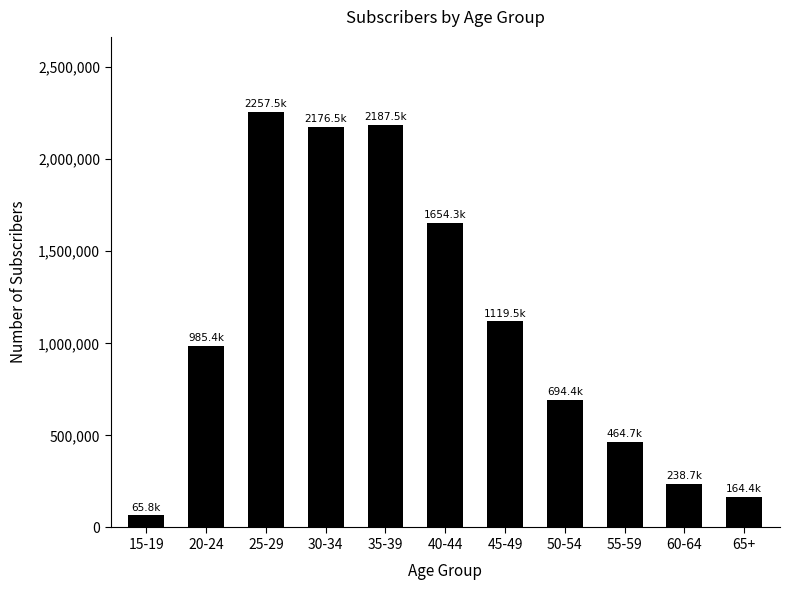

The value at 45-49 is 1119467. True or false?

True